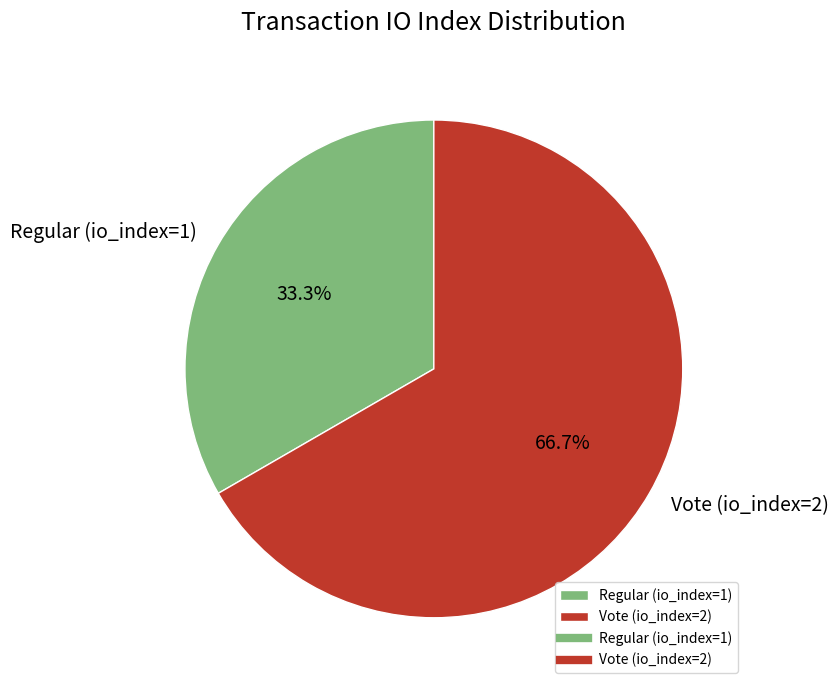

What portion of the pie excludes Regular (io_index=1)?

66.7%